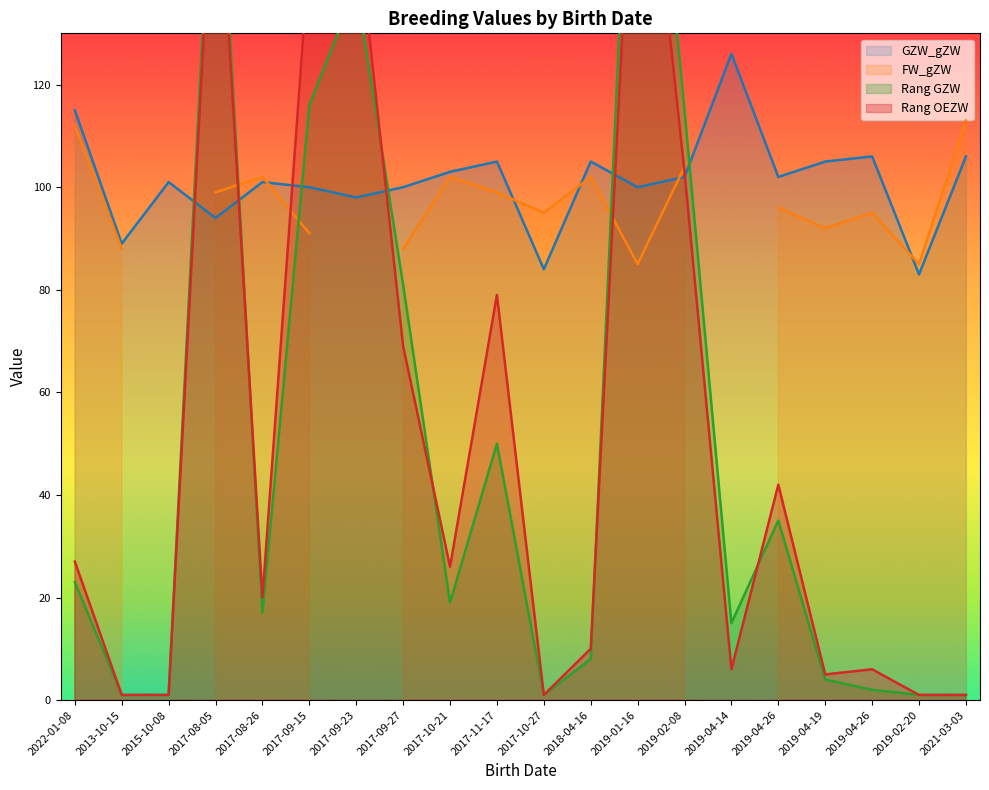

At which category does GZW_gZW reach its first local peak?

2015-10-08